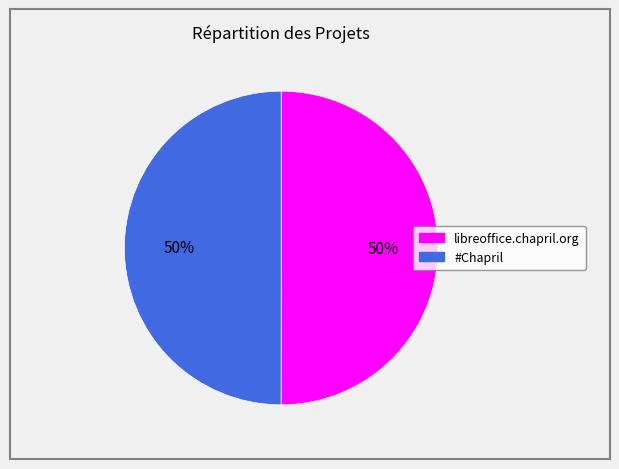

Do libreoffice.chapril.org and #Chapril together represent more than half of the pie?

Yes